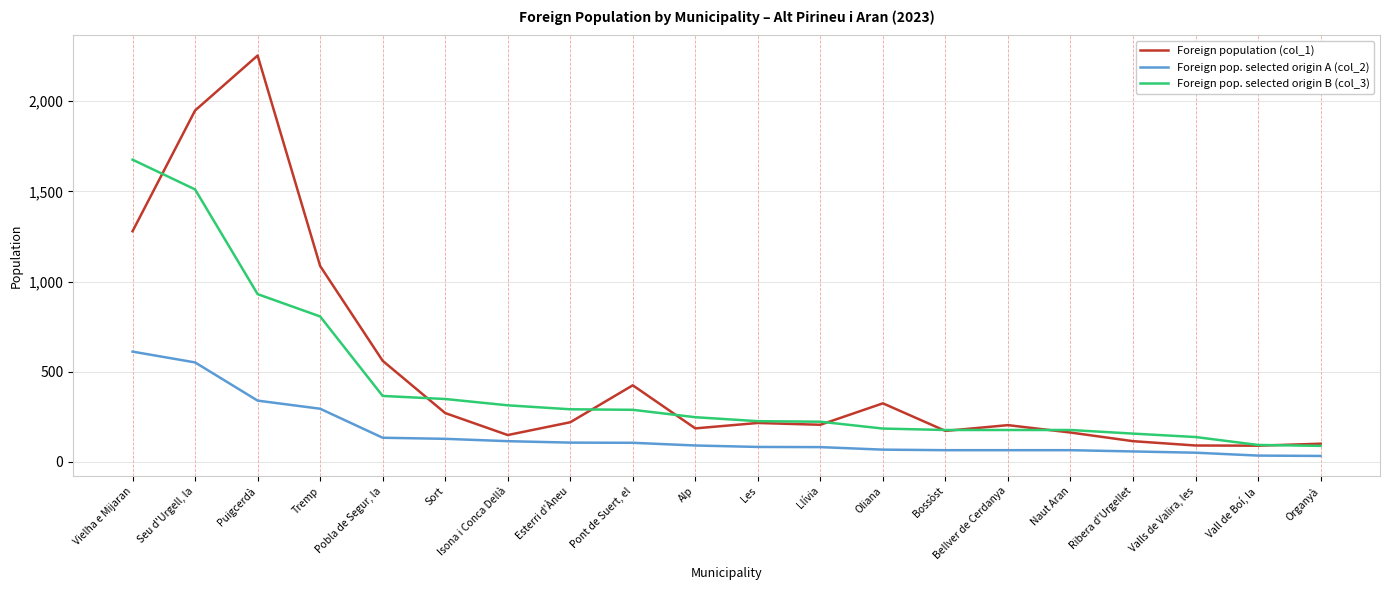

How many categories are shown in the chart?

20